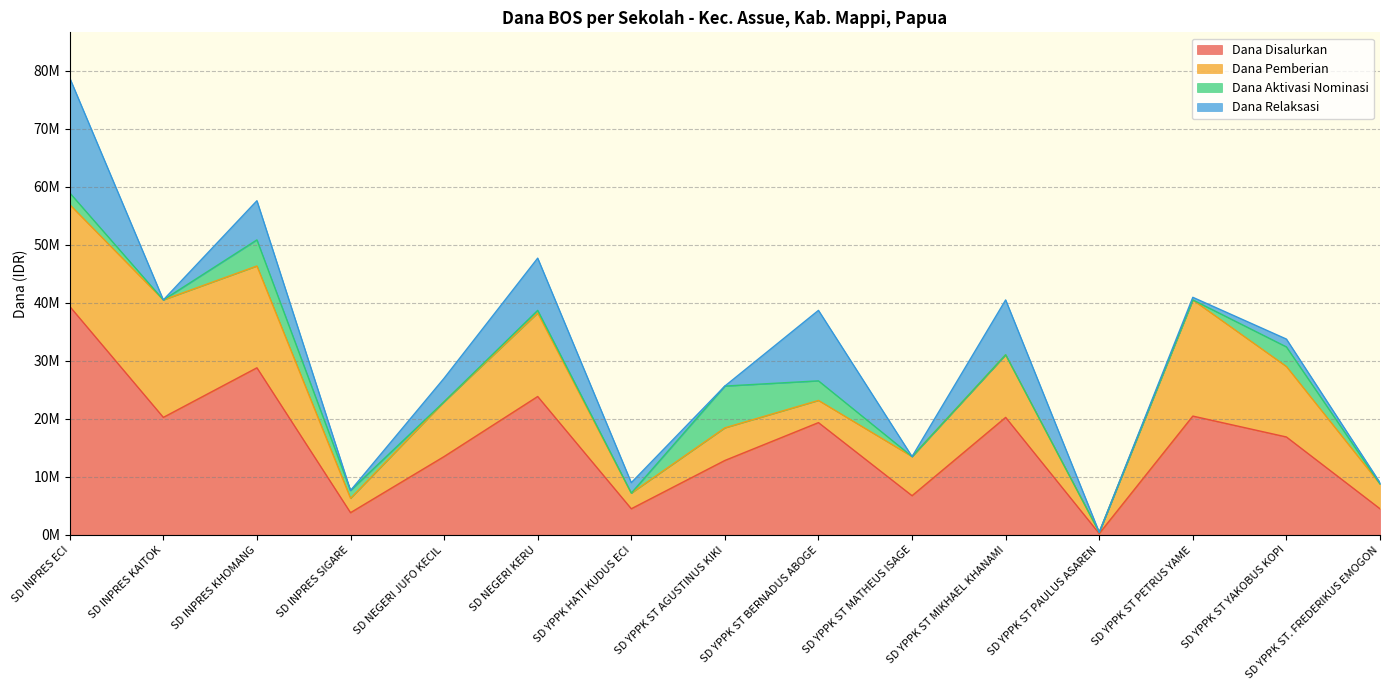

At which label does Dana Aktivasi Nominasi reach its peak?

SD YPPK ST AGUSTINUS KIKI